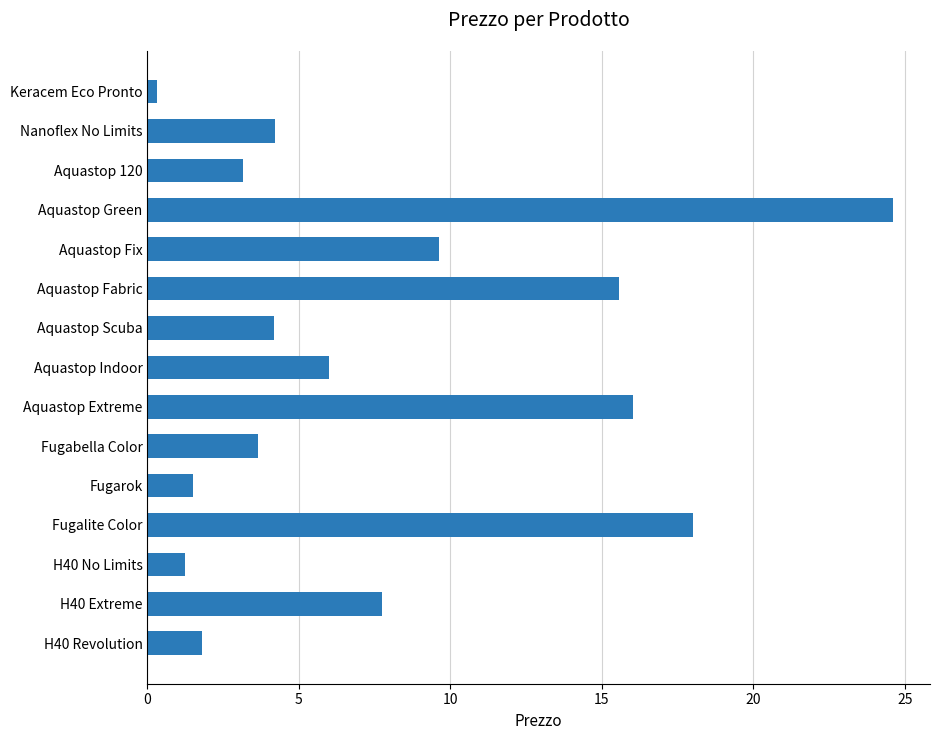

Reading top to bottom, what are all the values shown in this chart?

Keracem Eco Pronto=0.3	Nanoflex No Limits=4.2	Aquastop 120=3.2	Aquastop Green=24.6	Aquastop Fix=9.6	Aquastop Fabric=15.6	Aquastop Scuba=4.2	Aquastop Indoor=6.0	Aquastop Extreme=16.0	Fugabella Color=3.7	Fugarok=1.5	Fugalite Color=18.0	H40 No Limits=1.2	H40 Extreme=7.8	H40 Revolution=1.8